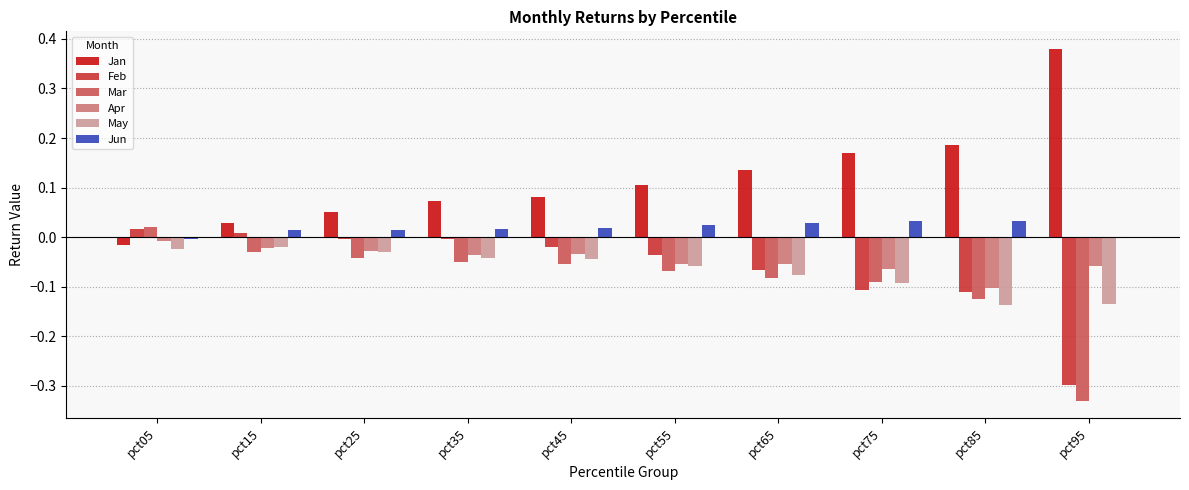

Is the value of Apr at pct85 greater than the value of Jan at pct85?

No